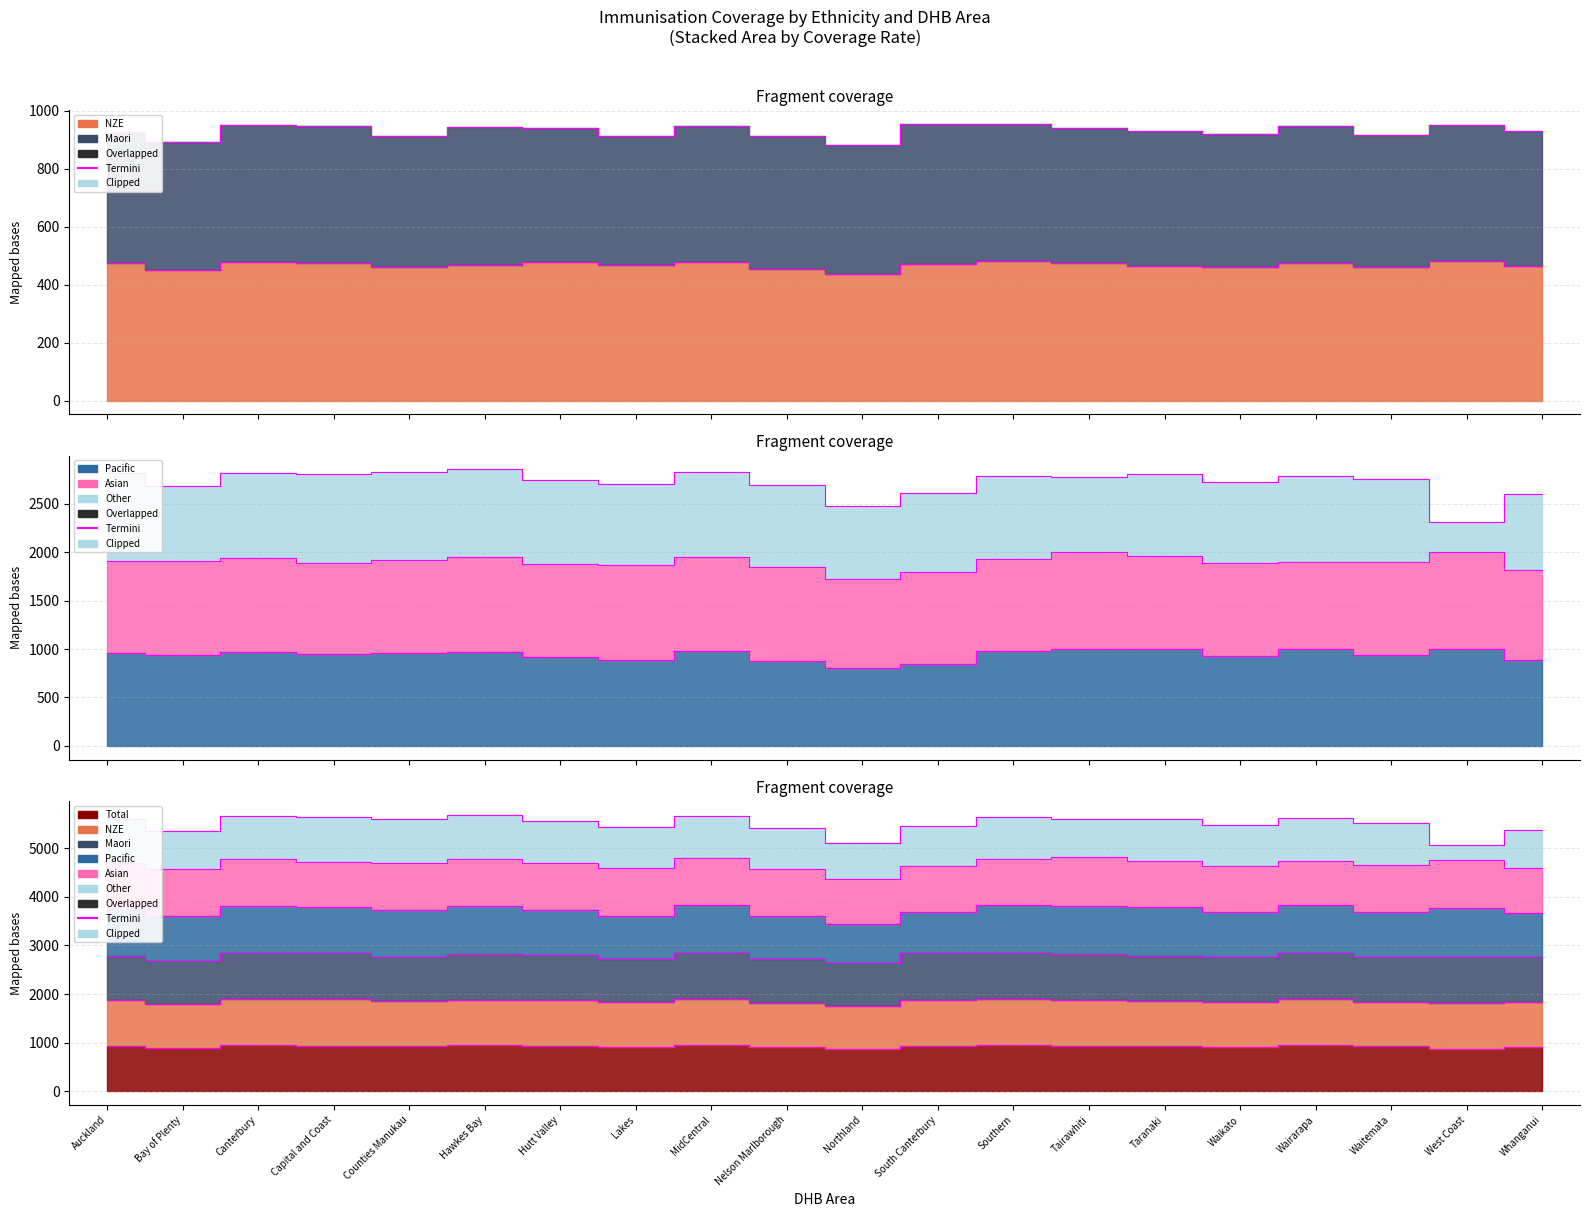

At which label does NZE first exceed 469?

Auckland